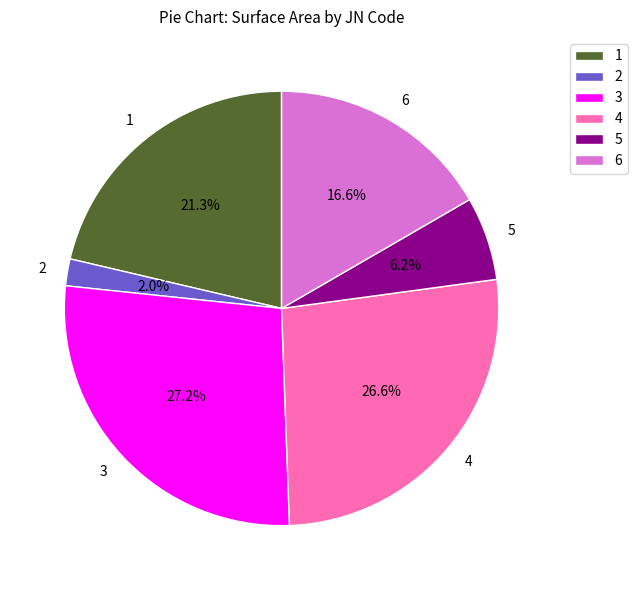

To the nearest percent, what percentage of the pie is 1?

21%